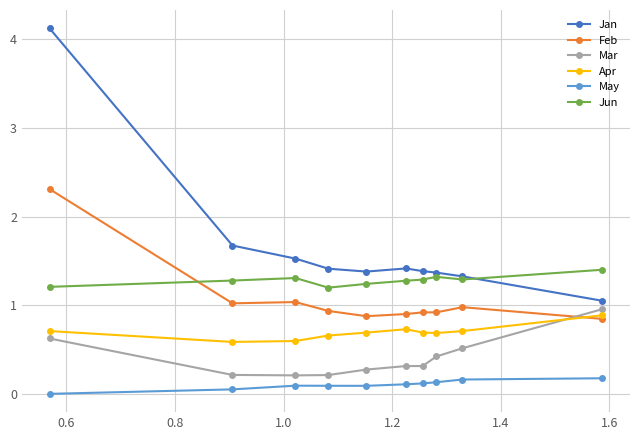

What is the maximum value shown in the chart?

4.1